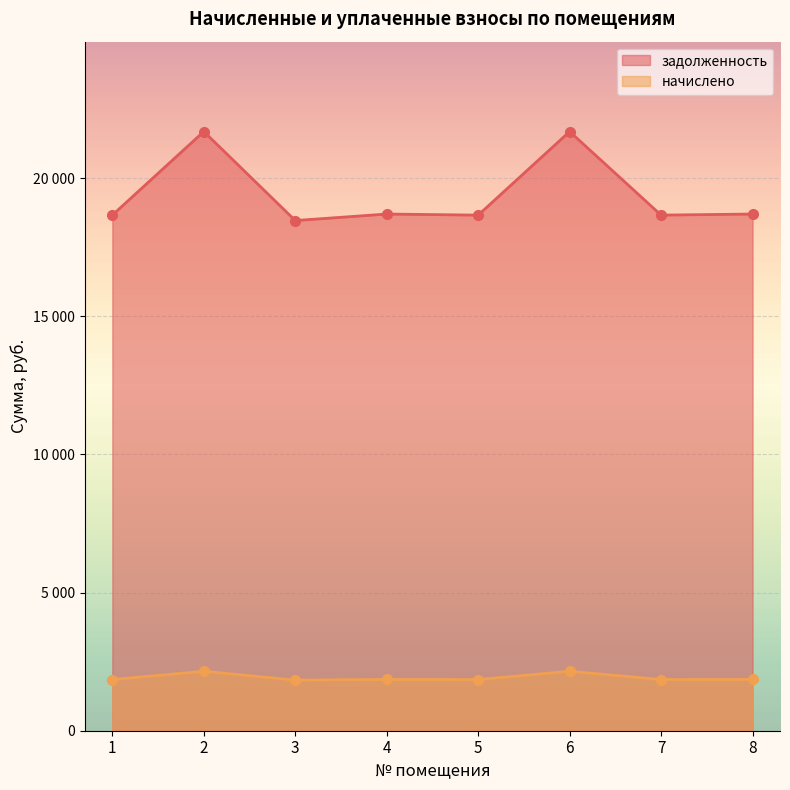

Which series changed the most between 5 and 6?

задолженность